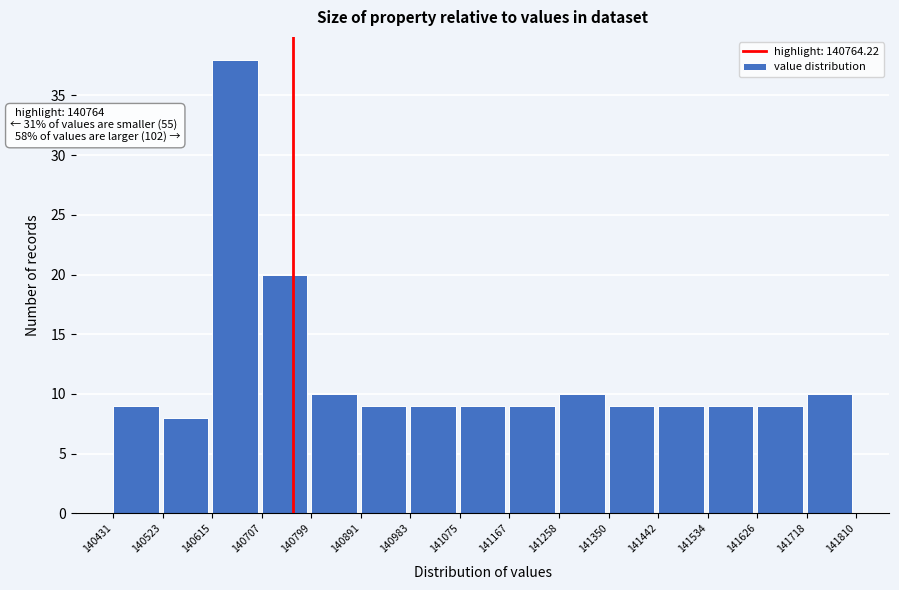

Which range on the x-axis has the tallest bar?

140615 to 140707